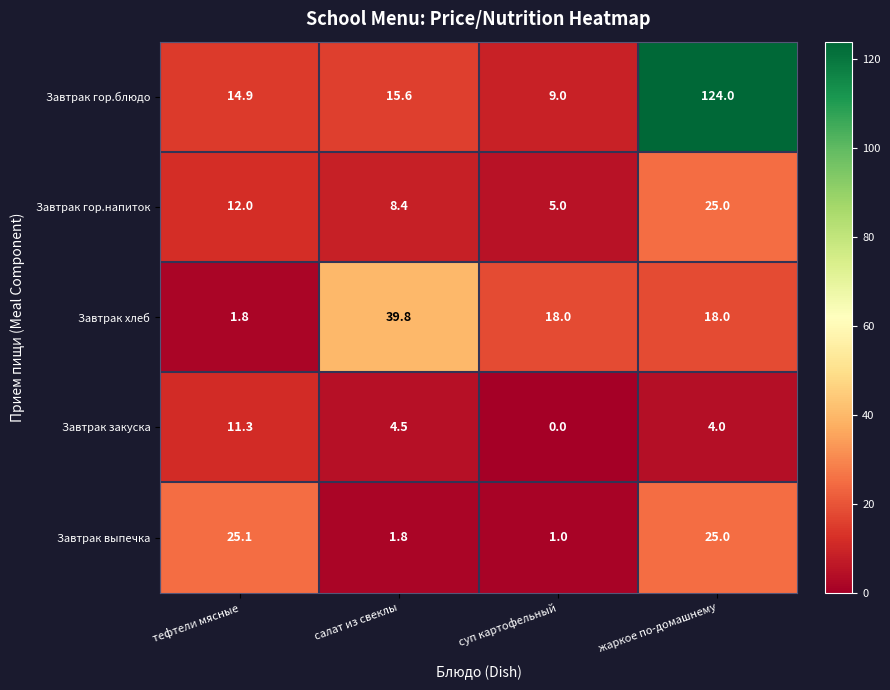

List the series in order of their peak value, lowest first.

Завтрак закуска, Завтрак гор.напиток, Завтрак выпечка, Завтрак хлеб, Завтрак гор.блюдо